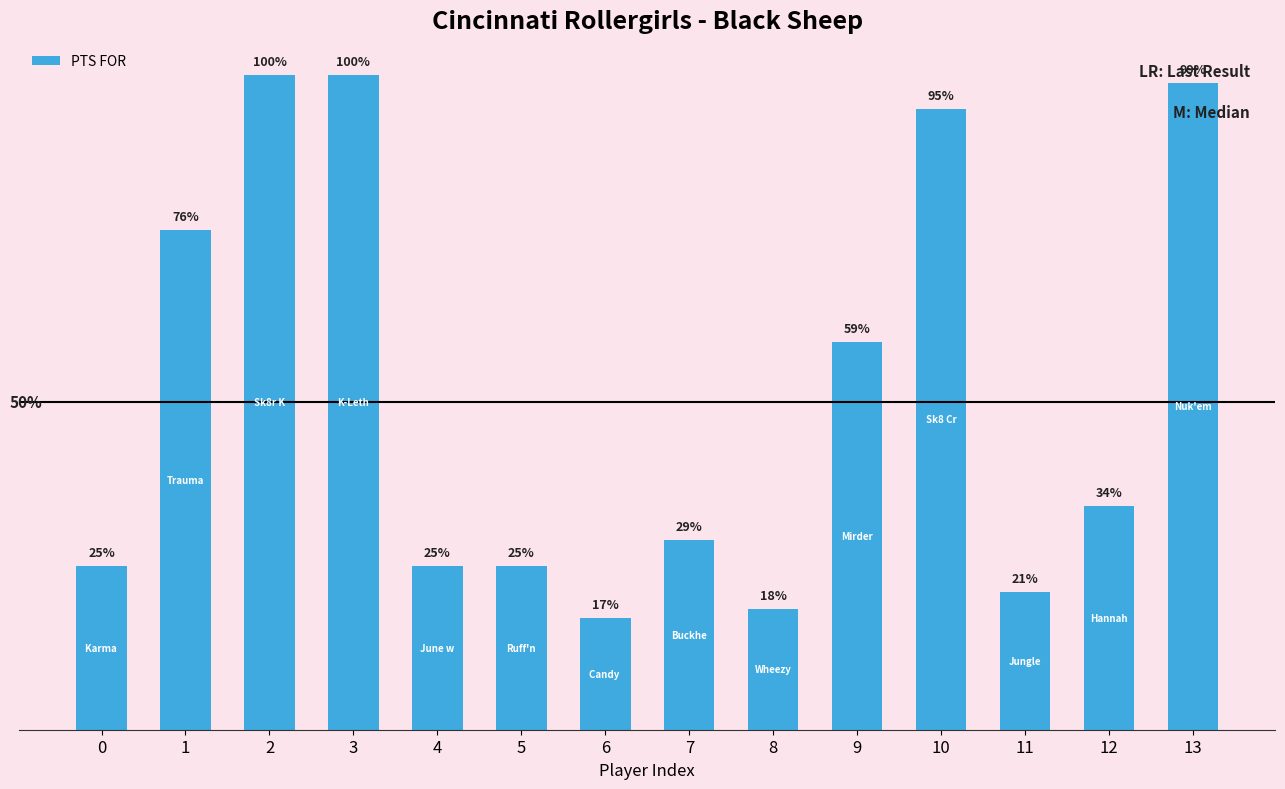

What is the change in value from 4 to 7?

+3